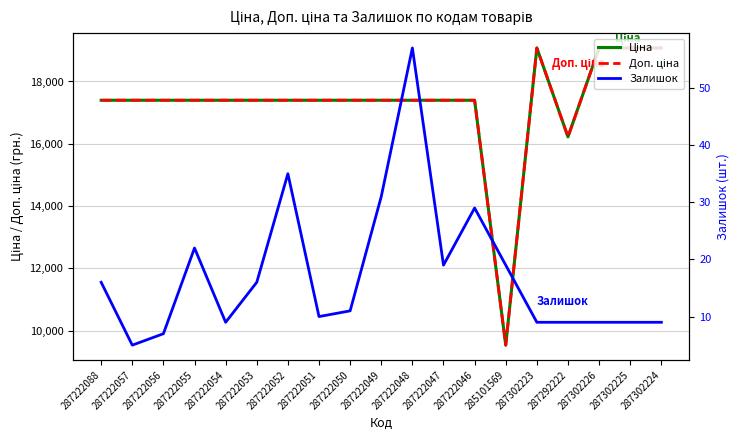

True or false: Ціна and Залишок cross at least once.

False